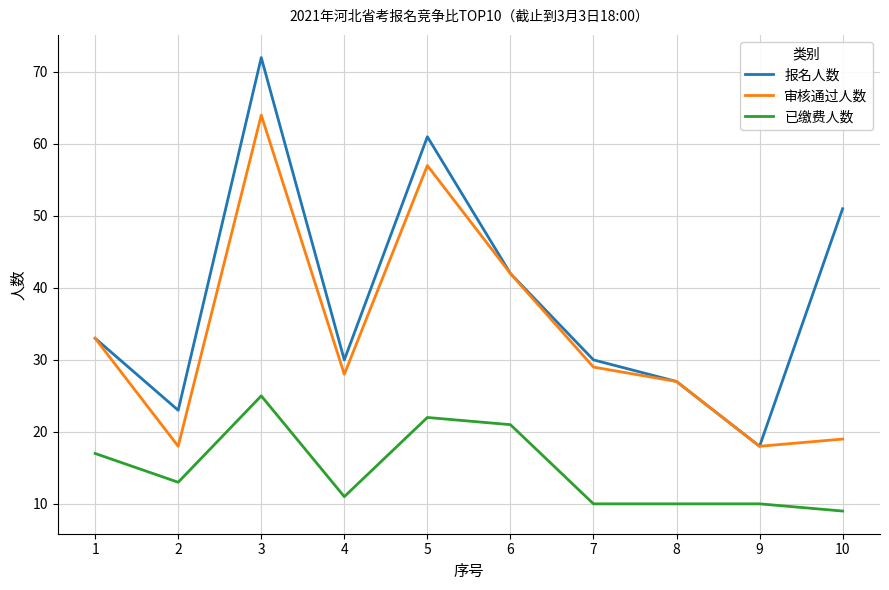

Is the value of 已缴费人数 at 3 greater than the value of 报名人数 at 2?

Yes